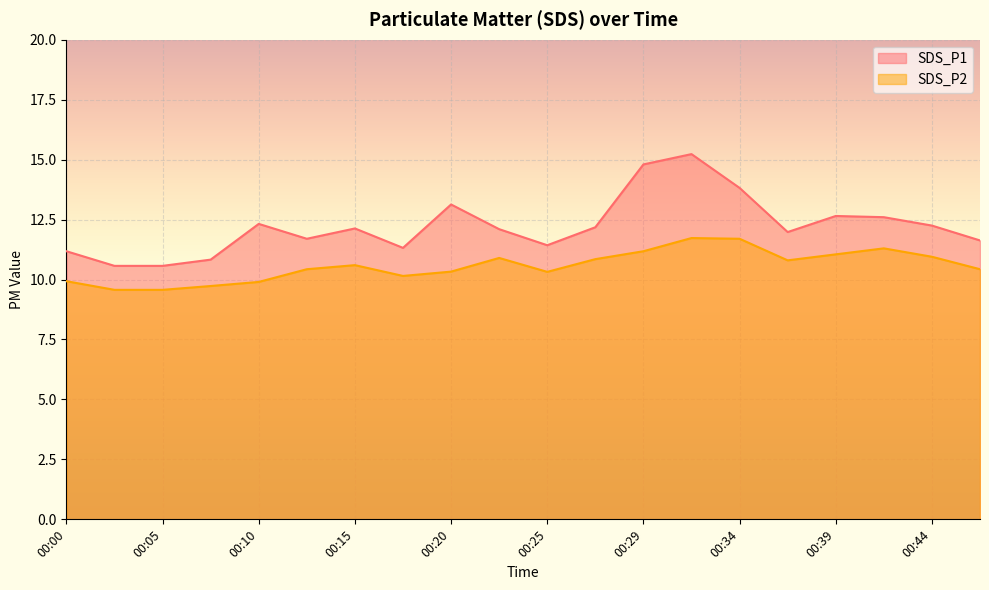

Reading left to right, list all the values displayed in this chart.

SDS_P1: 11.2	10.6	10.6	10.8	12.3	11.7	12.1	11.3	13.1	12.1	11.4	12.2	14.8	15.2	13.8	12.0	12.7	12.6	12.2	11.6
SDS_P2: 9.9	9.6	9.6	9.7	9.9	10.4	10.6	10.2	10.3	10.9	10.3	10.8	11.2	11.7	11.7	10.8	11.1	11.3	10.9	10.4